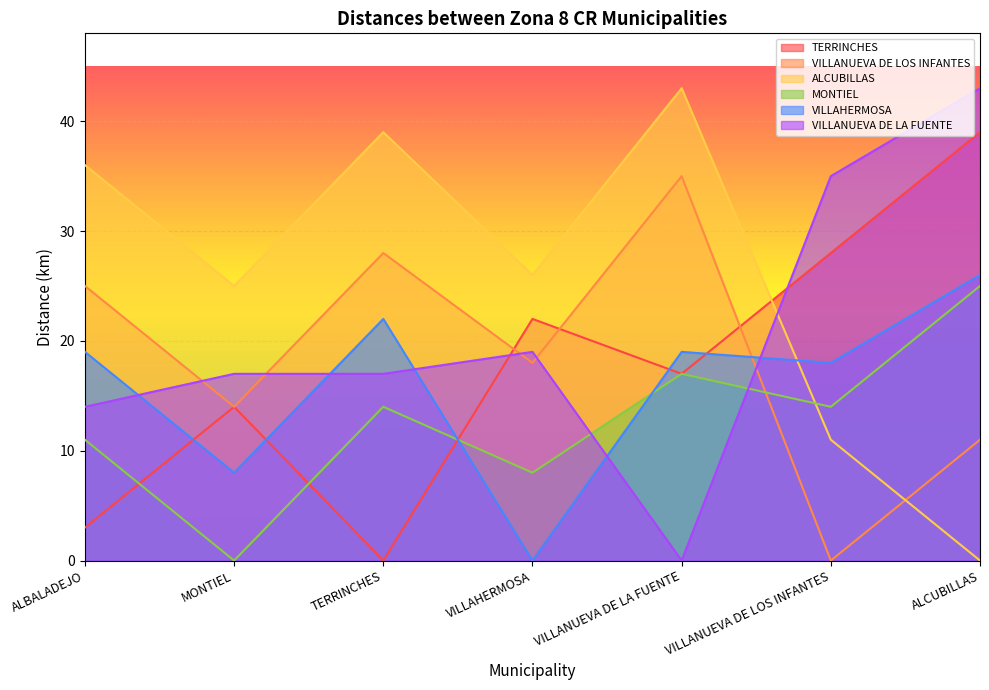

Between ALBALADEJO and MONTIEL, which series saw the biggest shift?

TERRINCHES